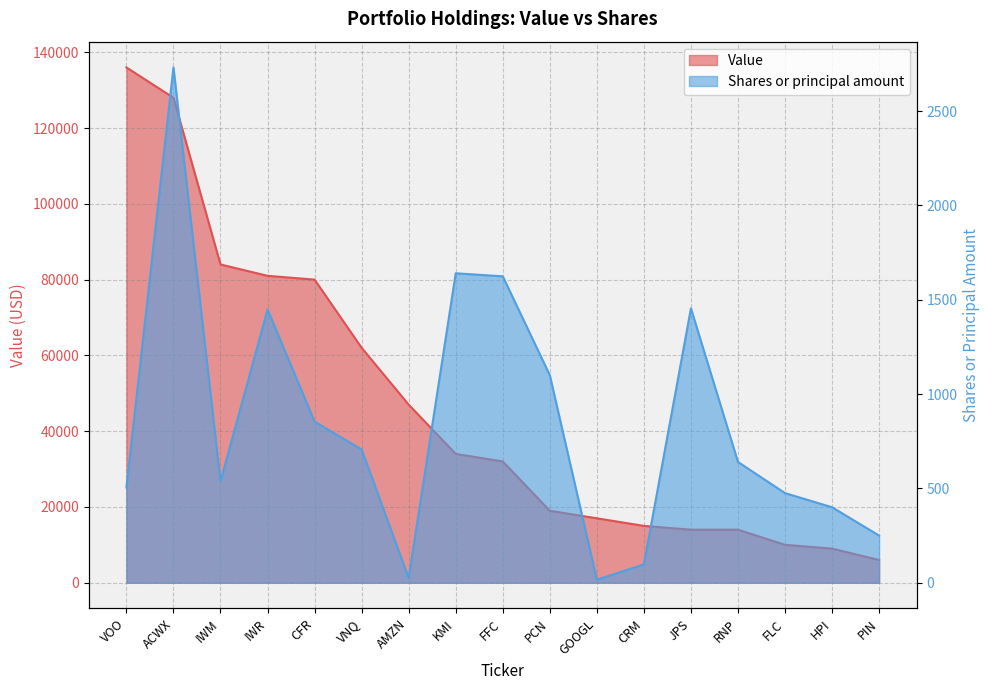

What is the average value of the Shares or principal amount series?

853